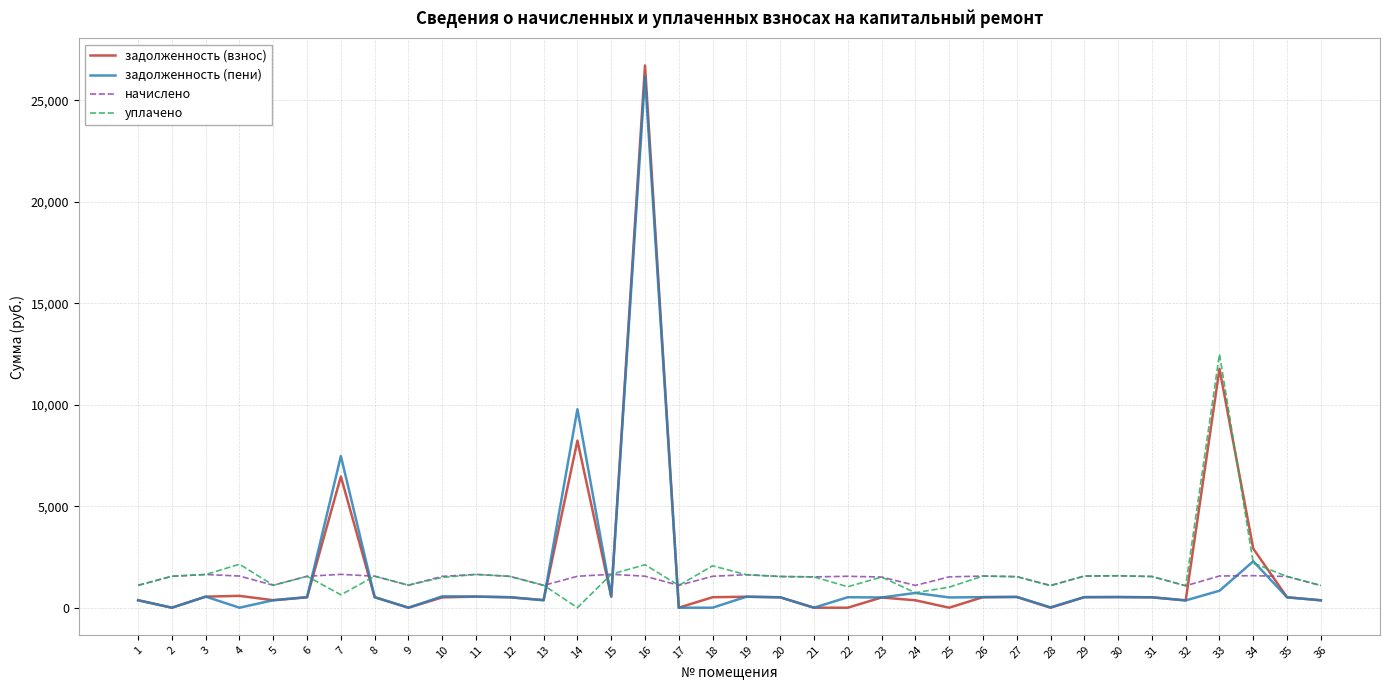

At which category does задолженность (пени) reach its first local peak?

3